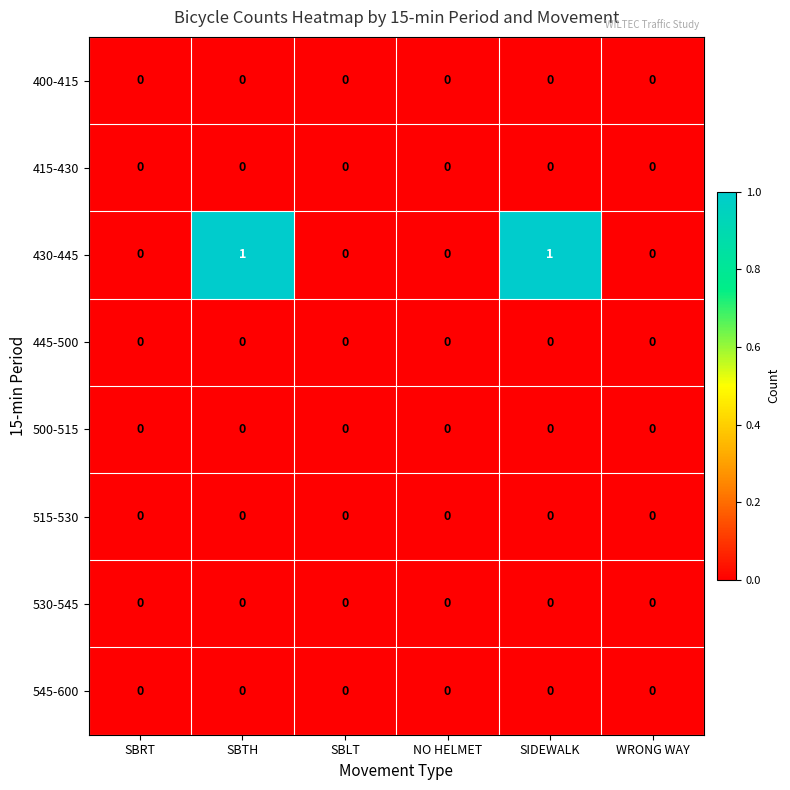

True or false: 415-430 has a value of 0 at WRONG WAY.

True